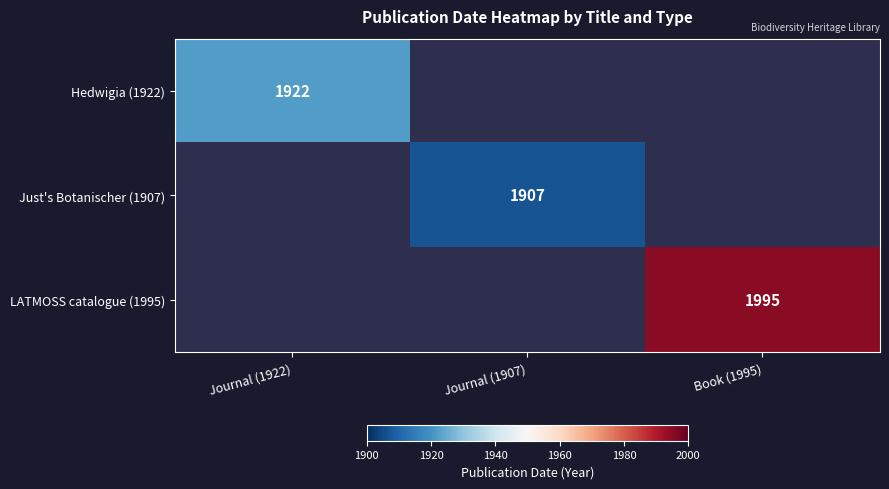

How many categories are shown in the chart?

3